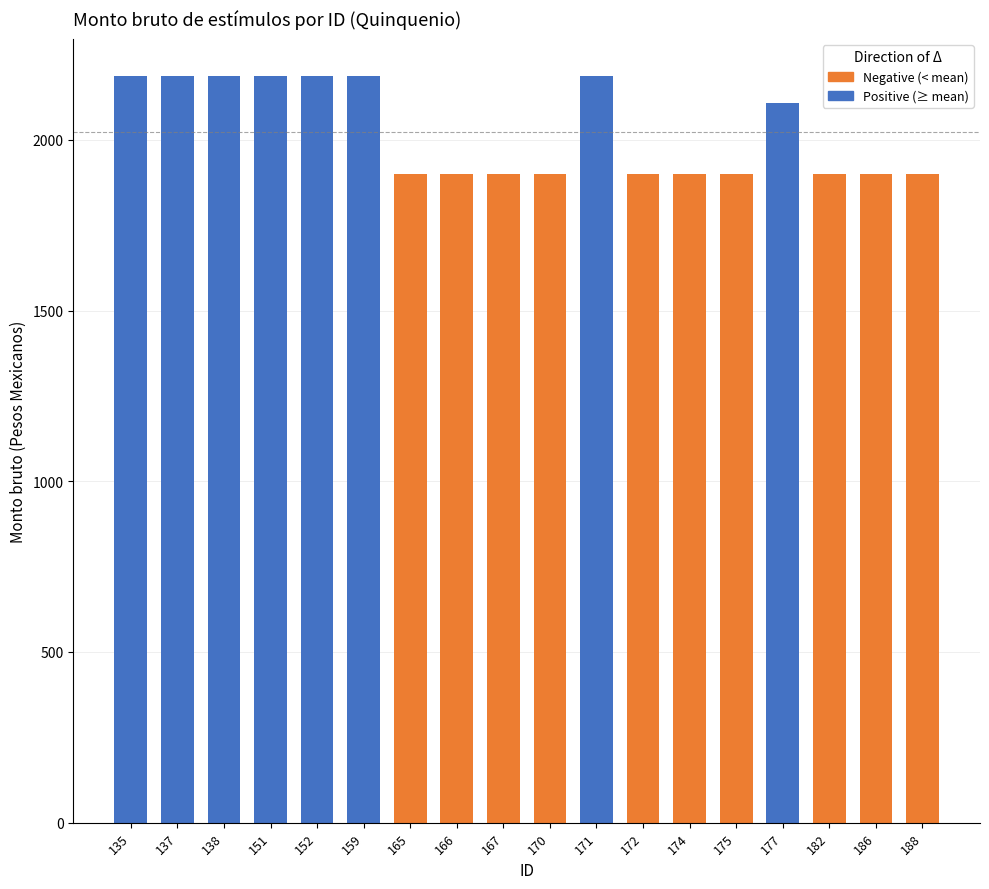

Reading right to left, what are all the values shown in this chart?

Positive (≥ mean): 188=0.0	186=0.0	182=0.0	177=2108.3	175=0.0	174=0.0	172=0.0	171=2186.8	170=0.0	167=0.0	166=0.0	165=0.0	159=2186.9	152=2186.9	151=2186.9	138=2186.9	137=2186.9	135=2186.9
Negative (< mean): 188=1900.0	186=1900.0	182=1900.0	177=0.0	175=1900.0	174=1900.0	172=1900.0	171=0.0	170=1900.0	167=1900.0	166=1900.0	165=1900.0	159=0.0	152=0.0	151=0.0	138=0.0	137=0.0	135=0.0